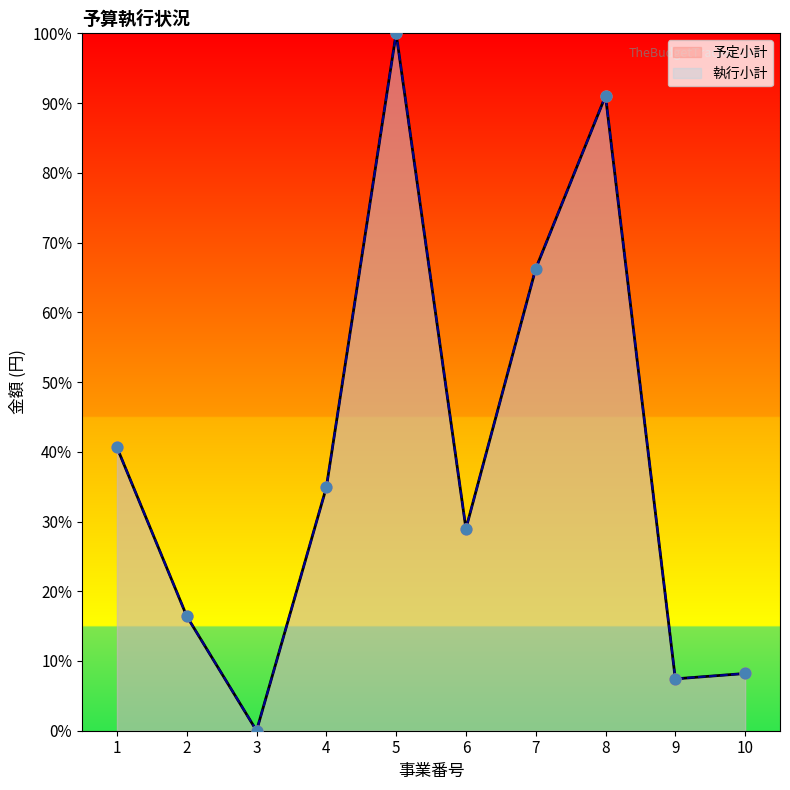

Which series has the largest total across all categories?

予定小計